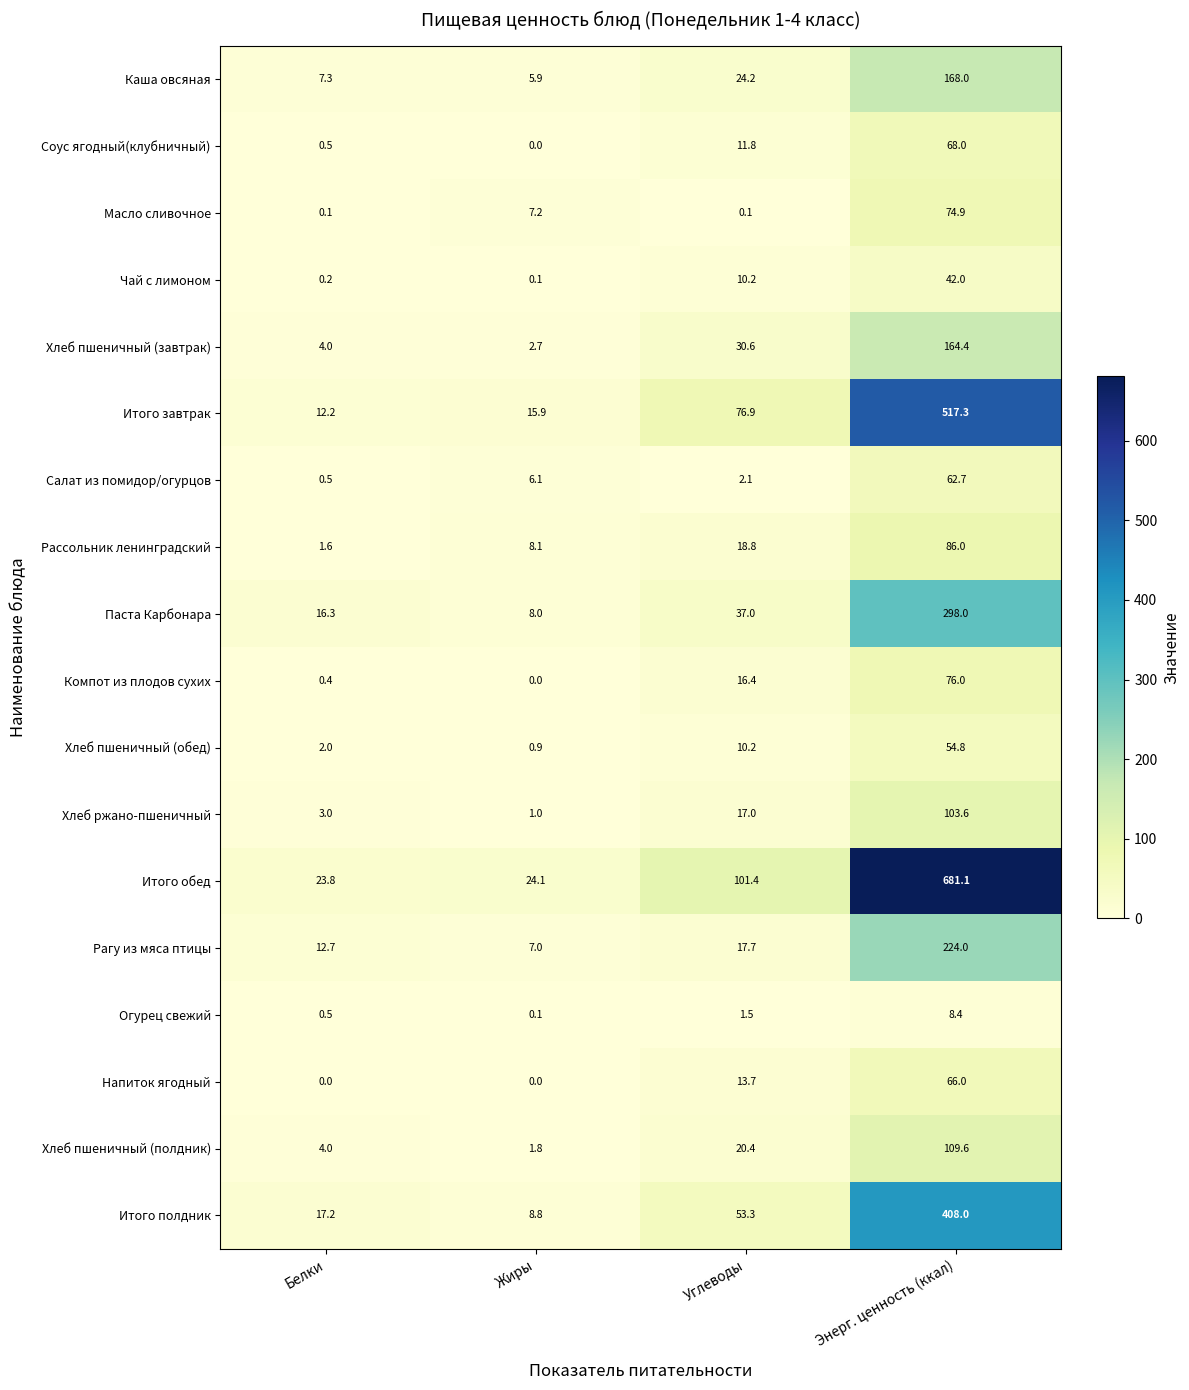

Where does the Итого полдник series first go above 53?

Углеводы